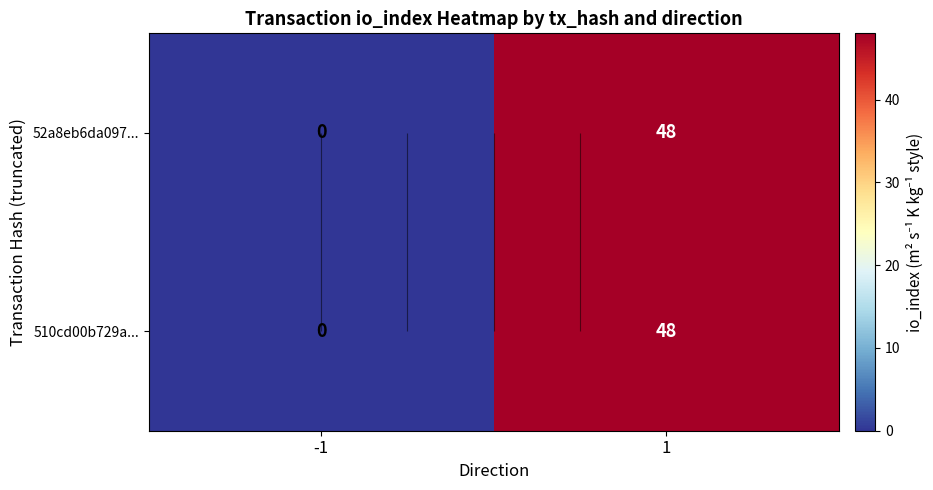

What is the difference between the 52a8eb6da097... values at -1 and 1?

48